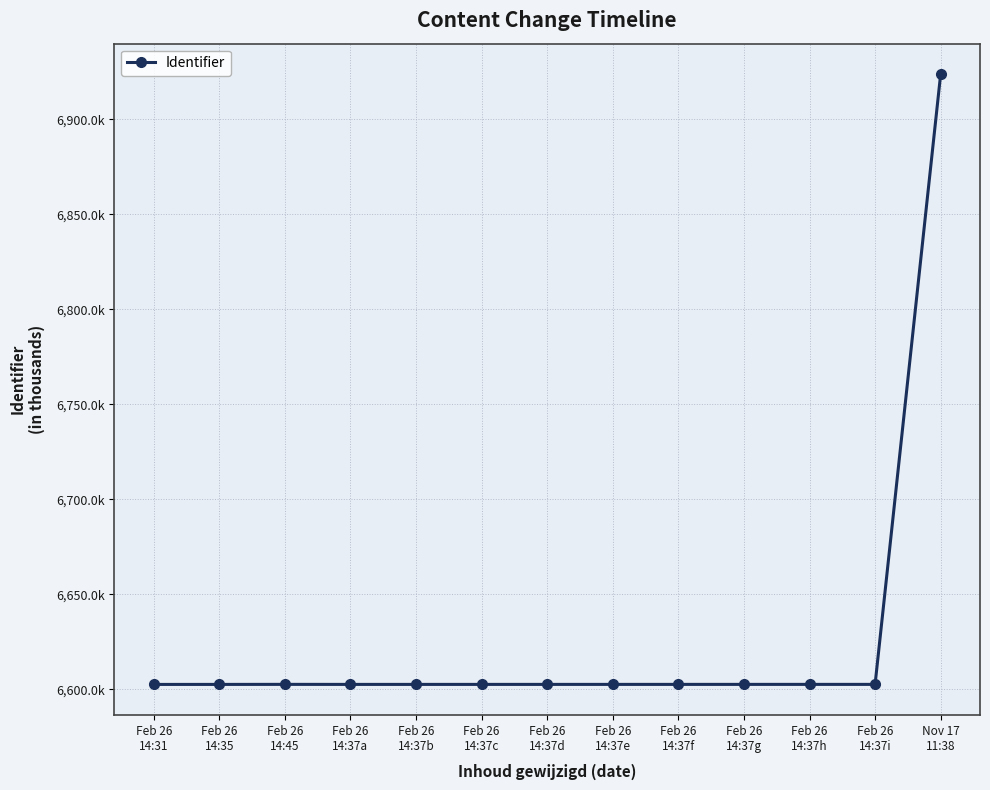

What is the label of the 1st point from the left?

Feb 26
14:31